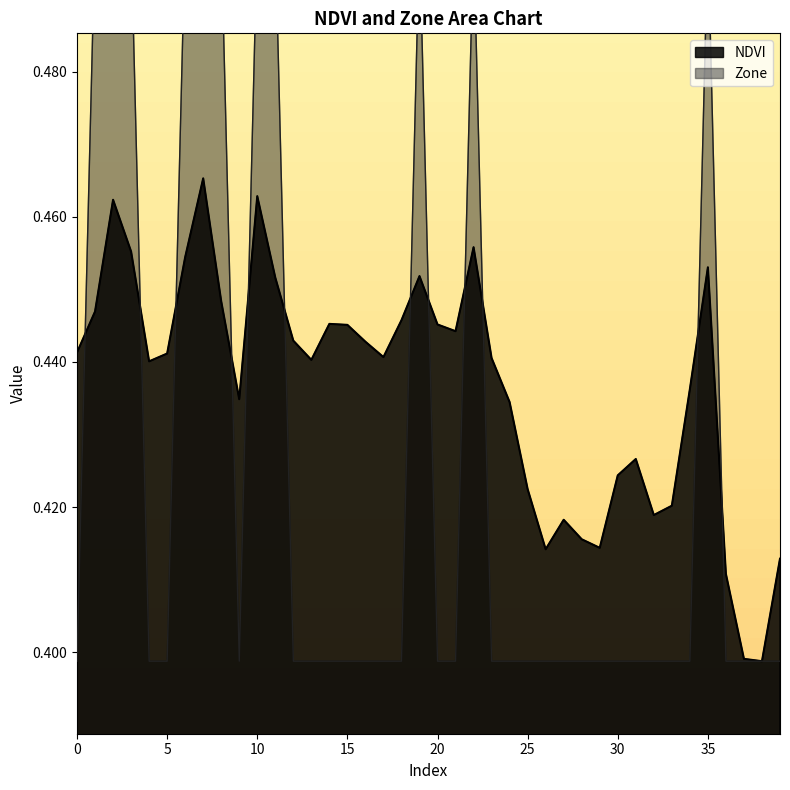

Rank the series at 20 from highest to lowest value.

NDVI, Zone